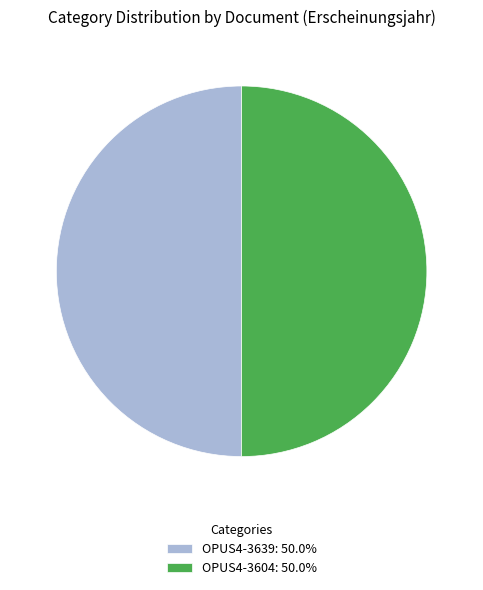

What is the ratio of the value at OPUS4-3639: 50.0% to the value at OPUS4-3604: 50.0%?

1.0